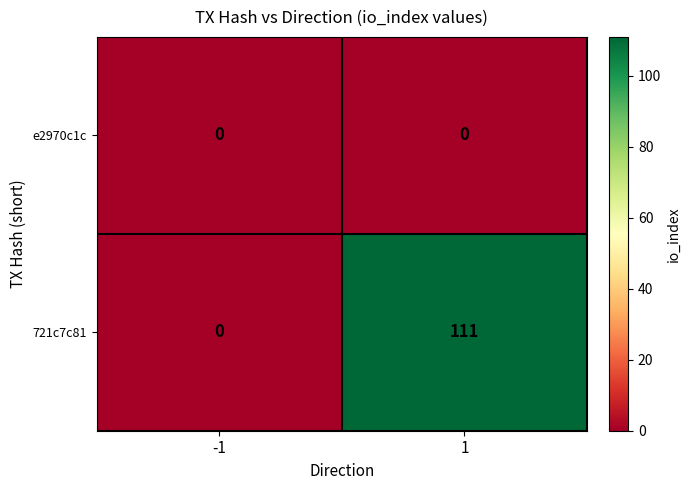

Count the number of data series in this chart.

2